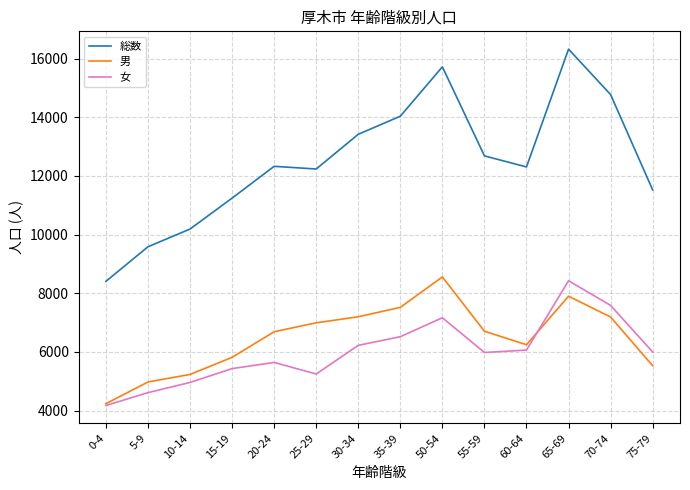

Where is 女 nearest to the value 6297?

30-34